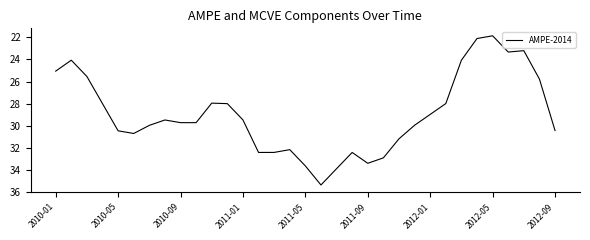

What is the maximum value shown in the chart?

35.4